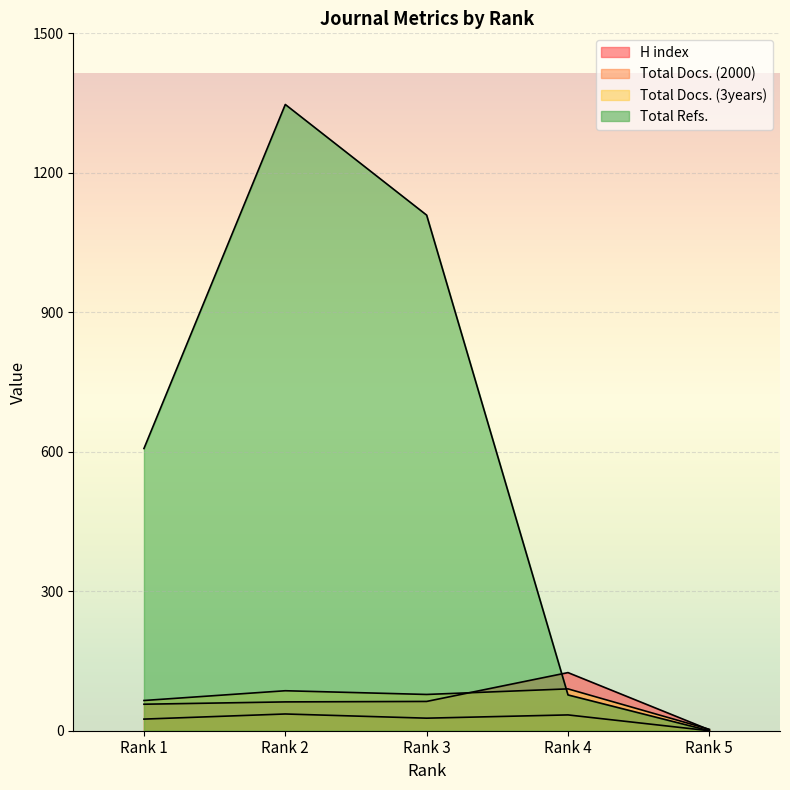

Does the chart display data point markers on the line(s)?

No